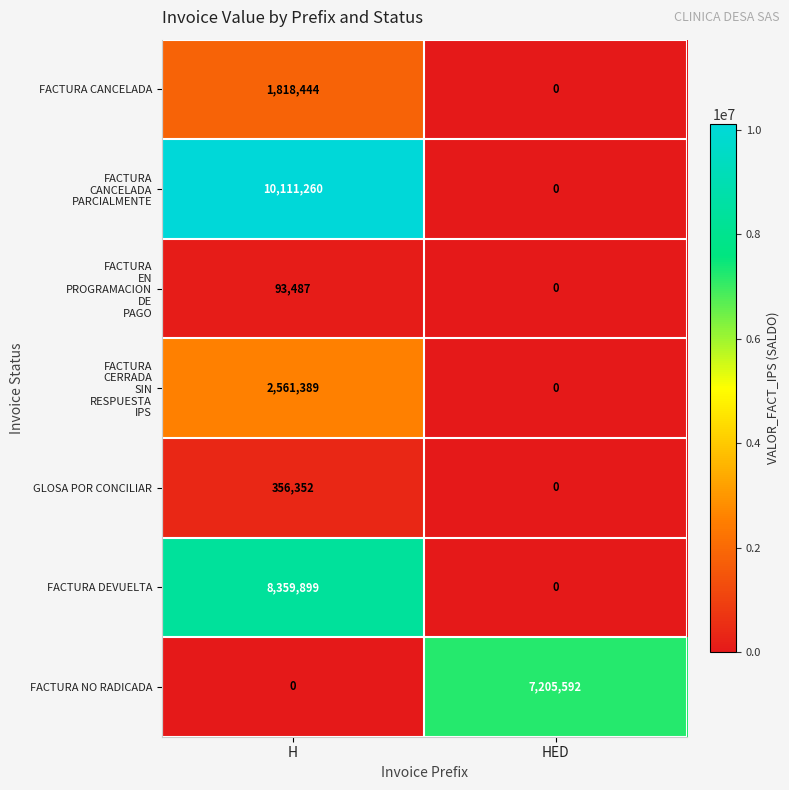

What value does the FACTURA DEVUELTA series have at H?

8359899